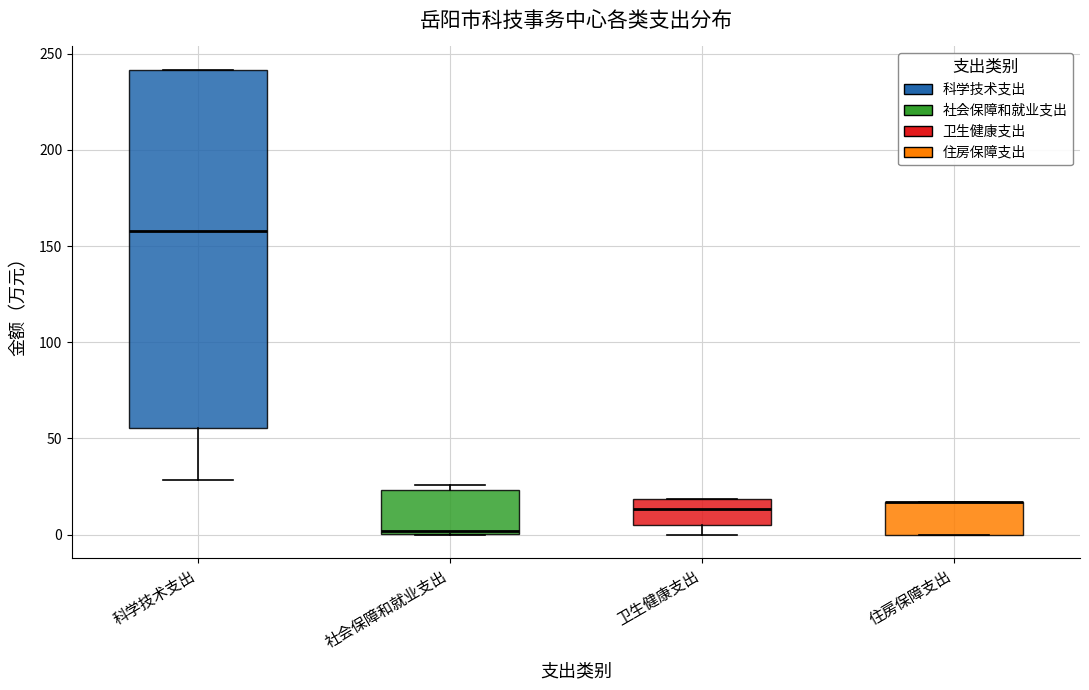

Where is the upper edge of the box for 住房保障支出 on the y-axis? The values are not printed on the chart, so give them approximately, as read against the axis.

15